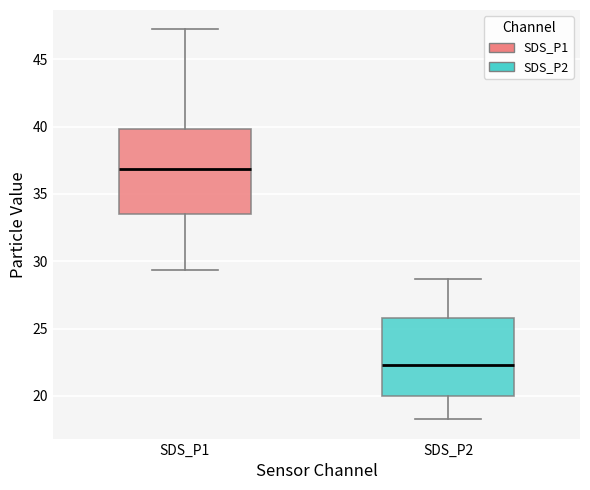

Comparing the boxes themselves (not the whiskers), which one is the tallest?

SDS_P1